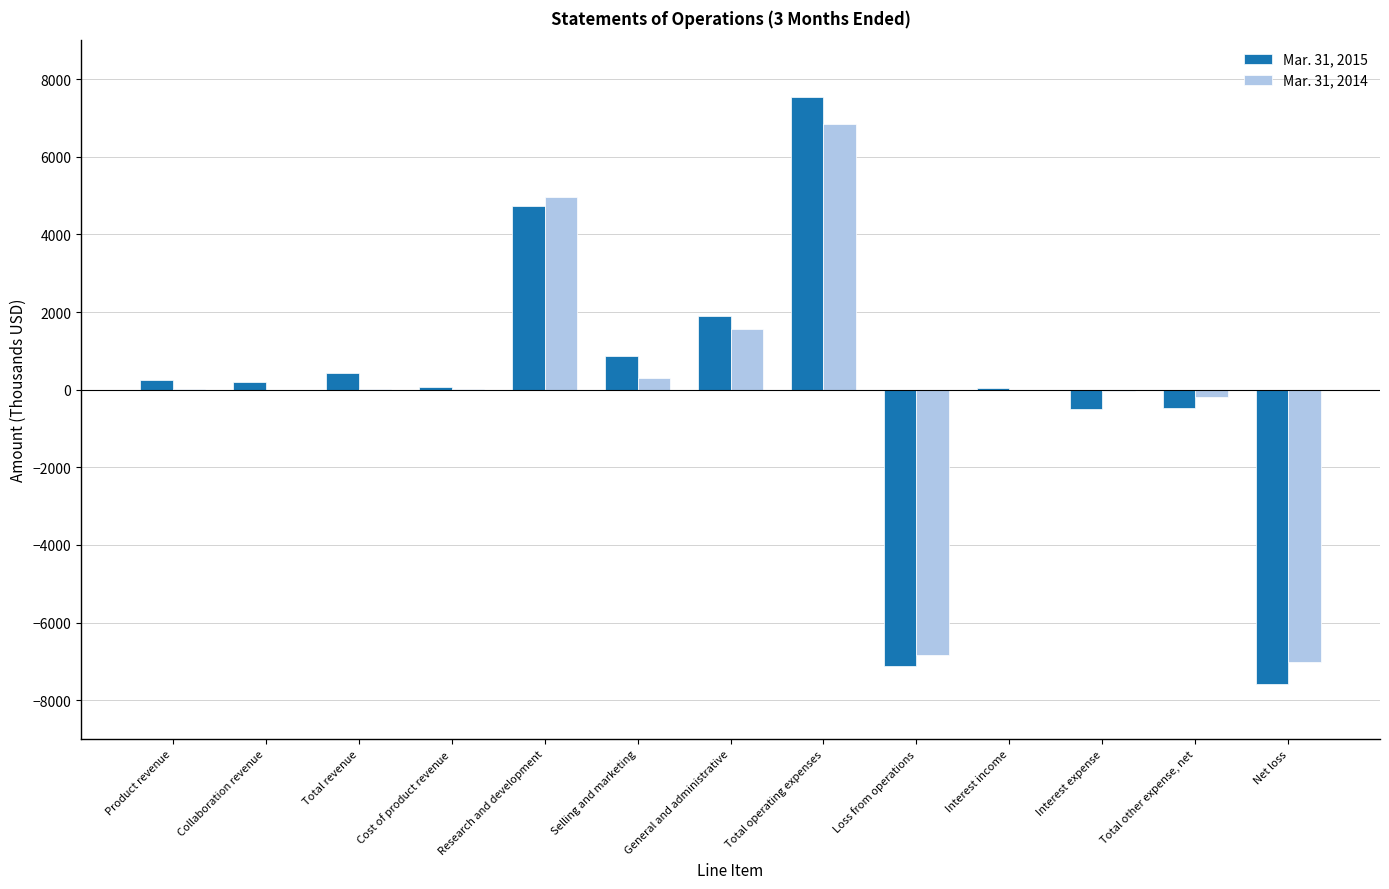

What is the sum of all Mar. 31, 2014 values?

-300